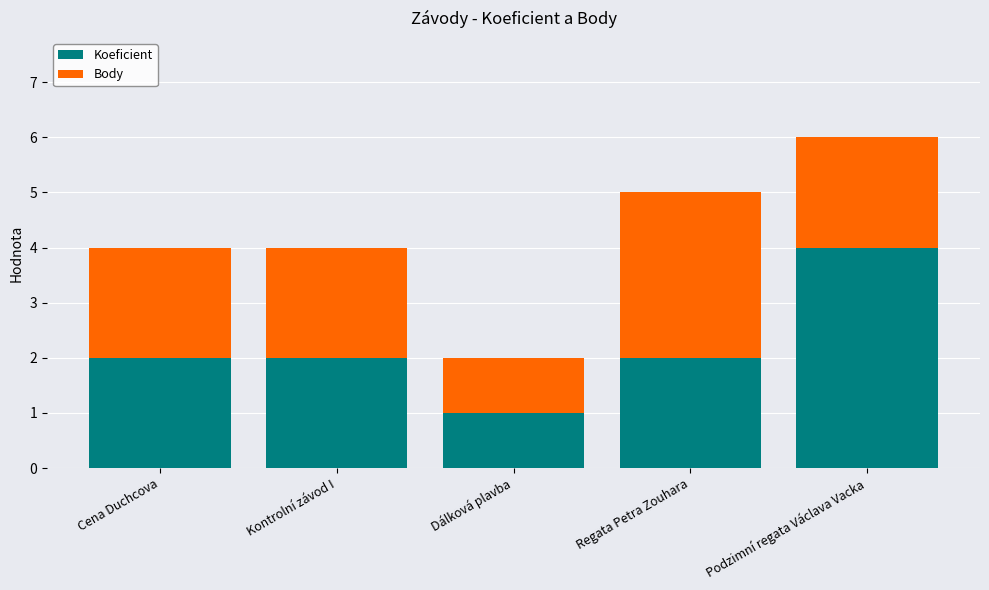

What is the difference between the maximum and minimum values in the Koeficient series?

3